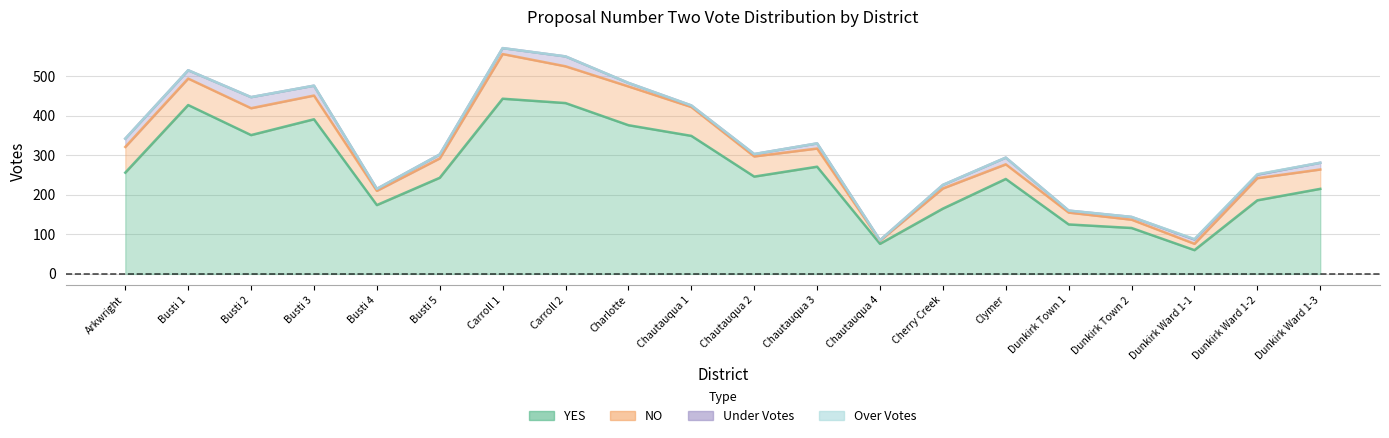

Which series changed the most between Arkwright and Busti 3?

YES